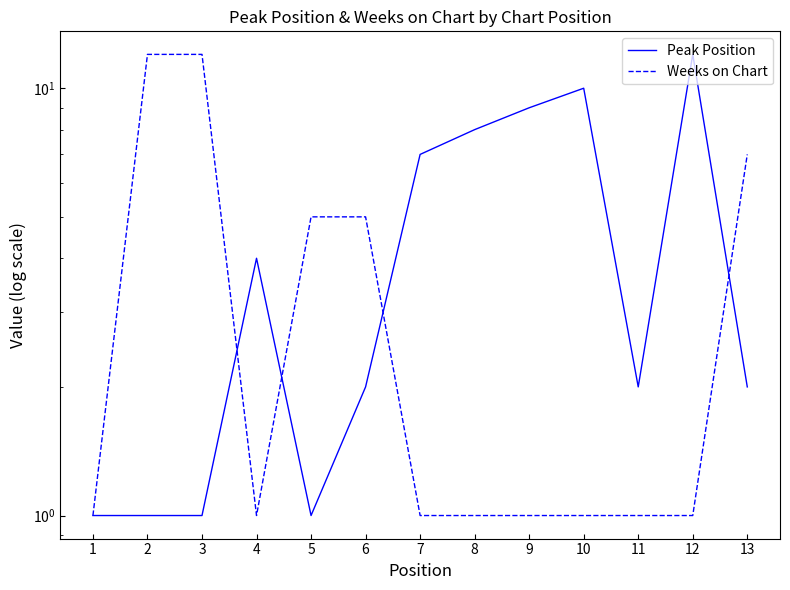

Between 4 and 8, which series saw the biggest shift?

Peak Position